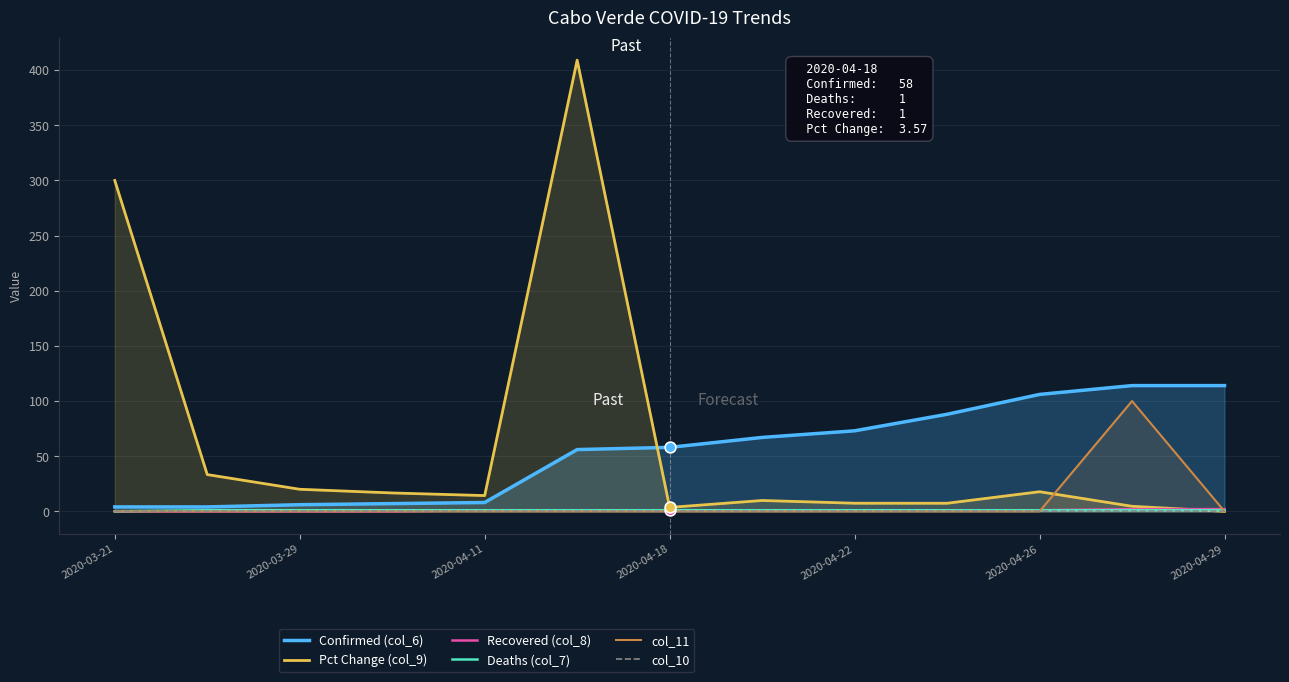

At how many categories does at least one series exceed 173?

2